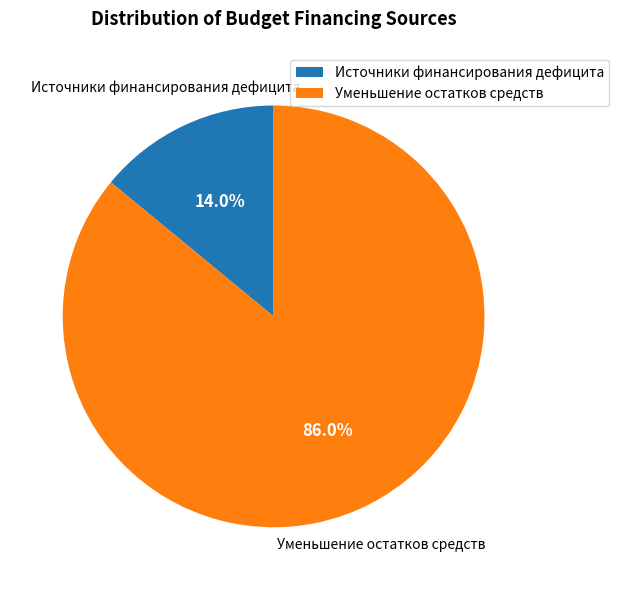

Rank the categories by value from lowest to highest.

Источники финансирования дефицита, Уменьшение остатков средств